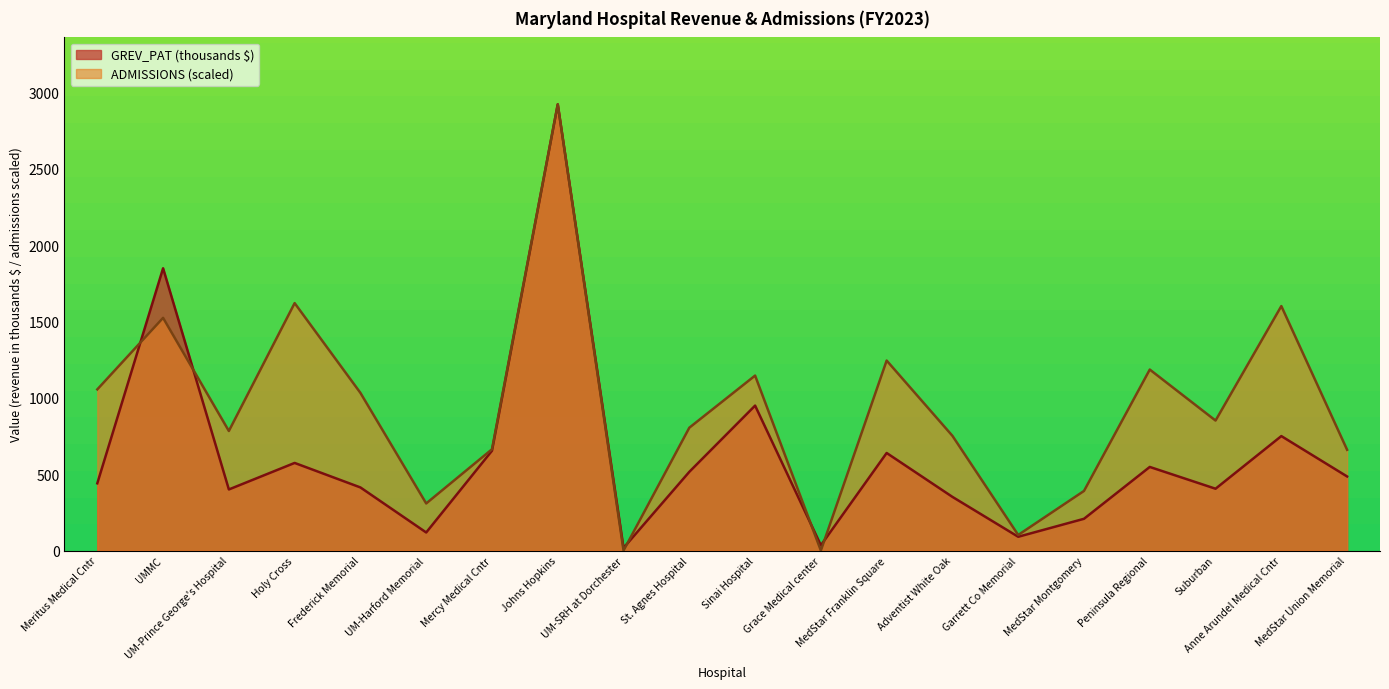

How many values in the ADMISSIONS series are below 851?

10